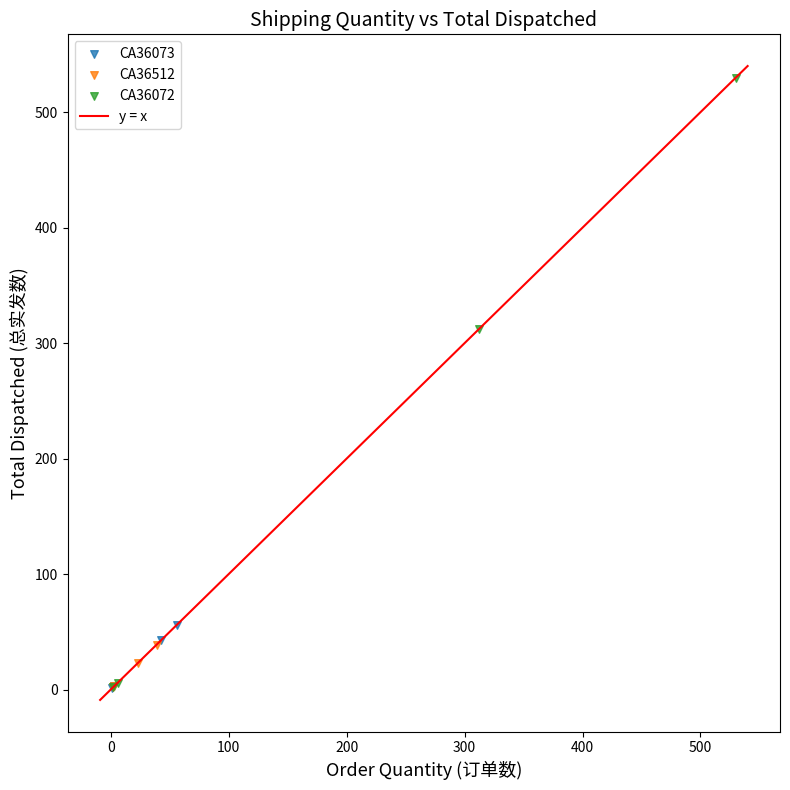

Which series reaches the maximum Y coordinate?

CA36072